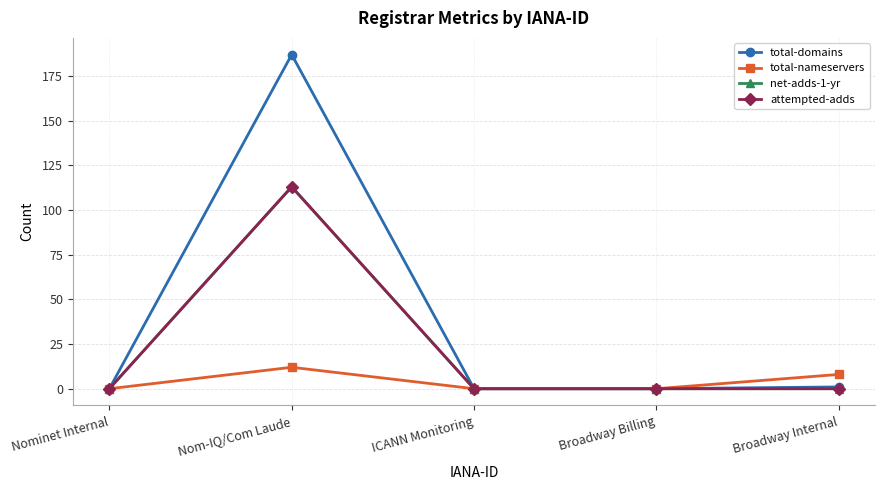

Is the value of net-adds-1-yr at Nom-IQ/Com Laude greater than the value of total-nameservers at Nom-IQ/Com Laude?

Yes